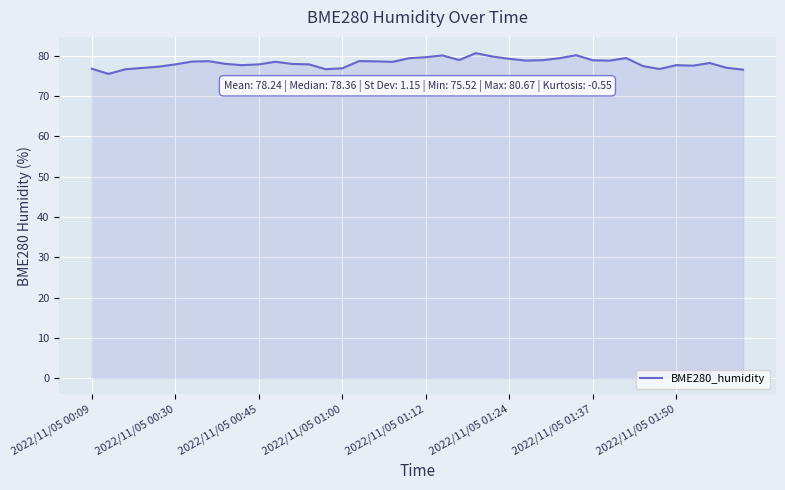

What is the minimum value shown in the chart?

75.5